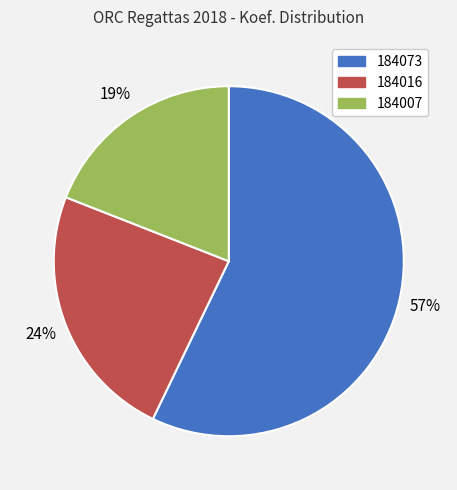

Is it true that 184007 is 33% of the pie?

False